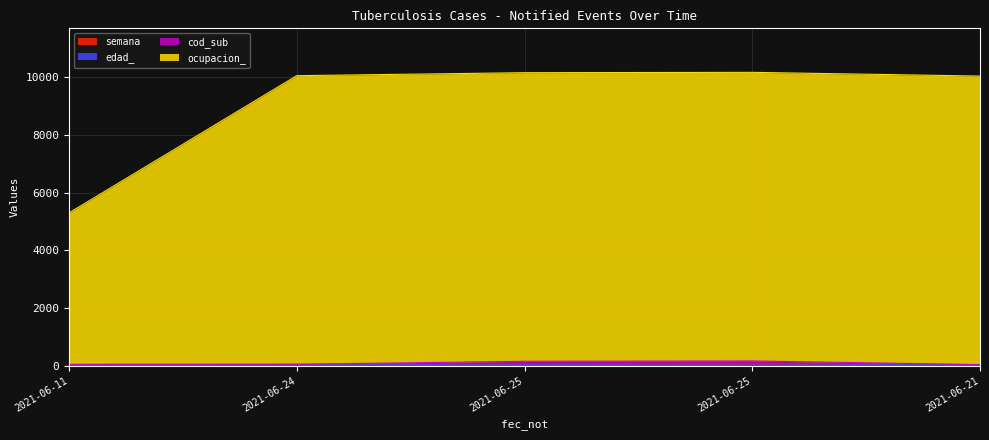

What is the sum of all ocupacion_ values?

45709